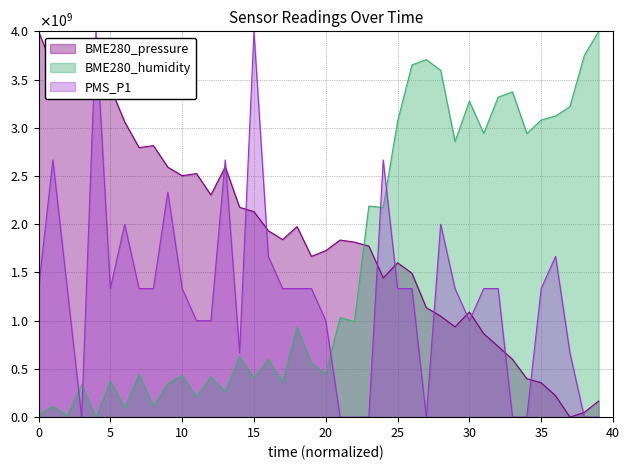

At 30, list the series in order from smallest to largest.

PMS_P1, BME280_pressure, BME280_humidity